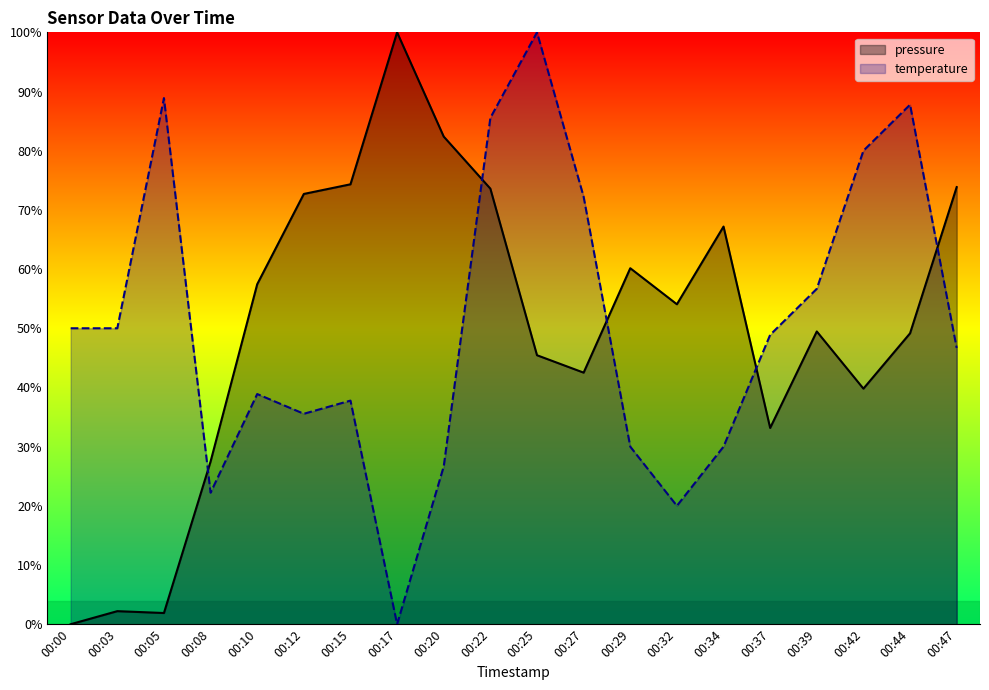

Reading right to left, what are all the values shown in this chart?

pressure: 00:47=73.9	00:44=49.1	00:42=39.8	00:39=49.5	00:37=33.2	00:34=67.2	00:32=54.1	00:29=60.1	00:27=42.5	00:25=45.4	00:22=73.6	00:20=82.4	00:17=100.0	00:15=74.3	00:12=72.7	00:10=57.4	00:08=27.5	00:05=1.9	00:03=2.2	00:00=0.0
temperature: 00:47=46.7	00:44=87.8	00:42=80.0	00:39=56.7	00:37=48.9	00:34=30.0	00:32=20.0	00:29=30.0	00:27=72.2	00:25=100.0	00:22=85.6	00:20=26.7	00:17=0.0	00:15=37.8	00:12=35.6	00:10=38.9	00:08=22.2	00:05=88.9	00:03=50.0	00:00=50.0